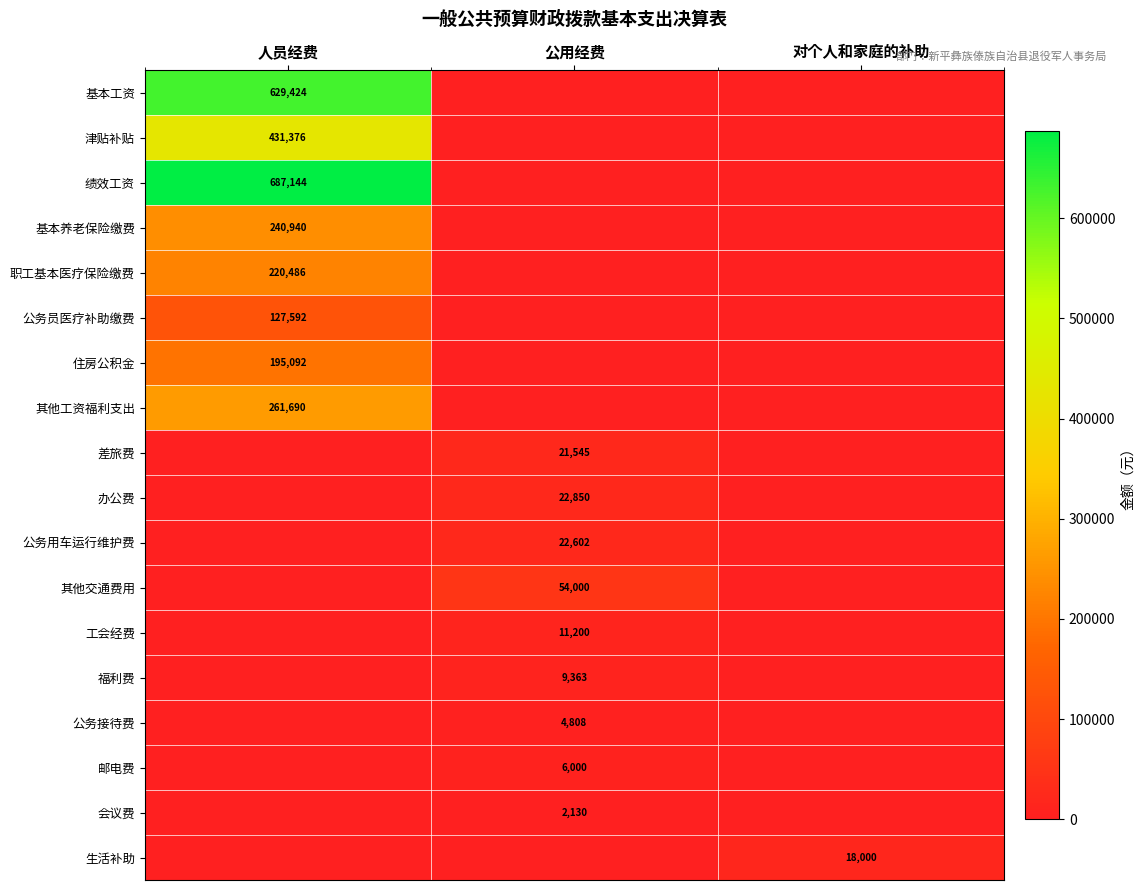

Is it true that 基本养老保险缴费 equals 240940 at 人员经费?

True